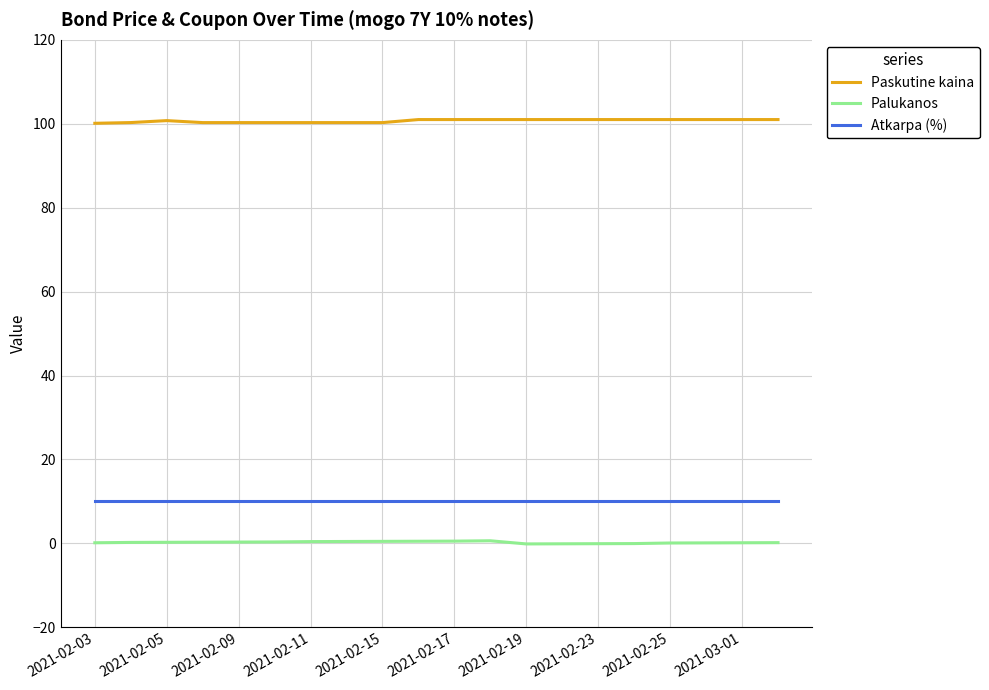

True or false: Palukanos and Paskutine kaina cross at least once.

False